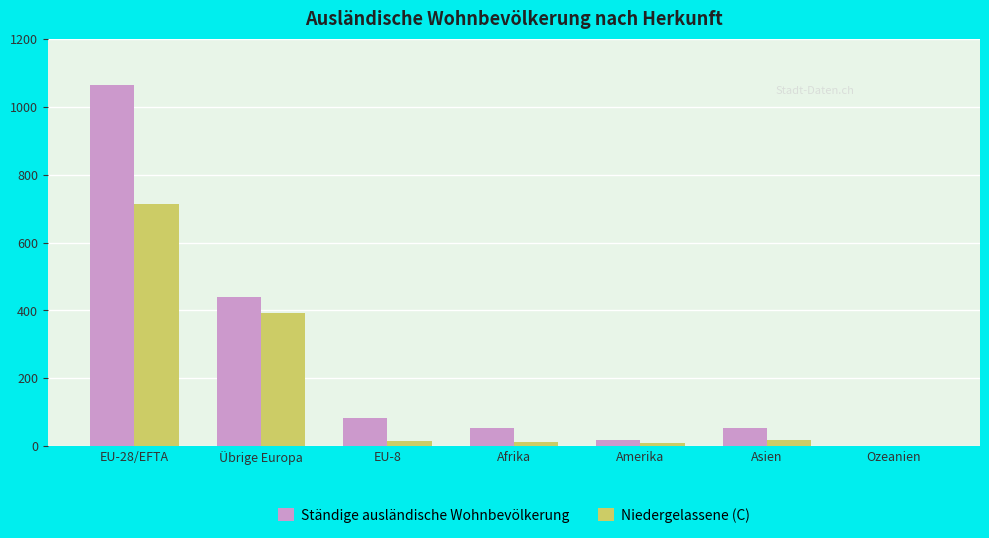

How many categories are shown in the chart?

7